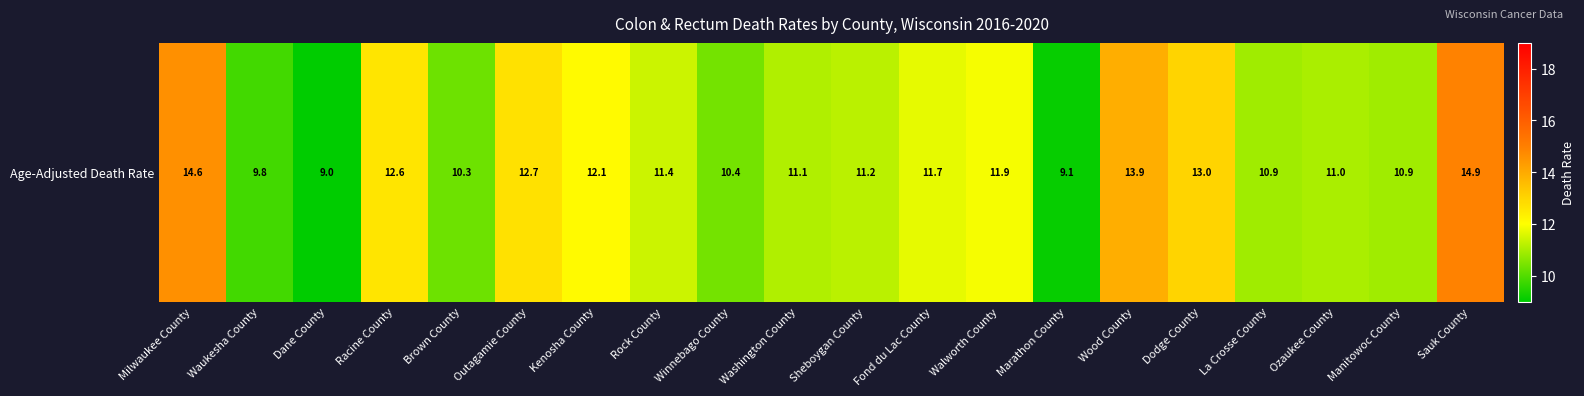

What is the sum of all values?

232.5